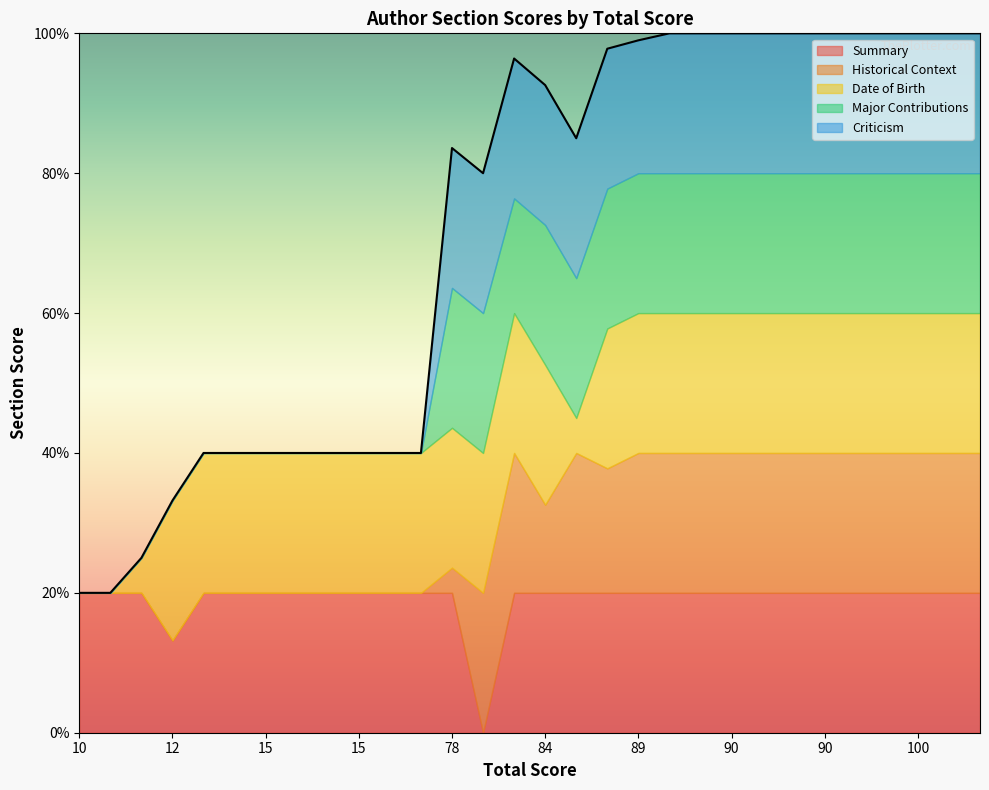

Which category has the lowest value across all series?

80